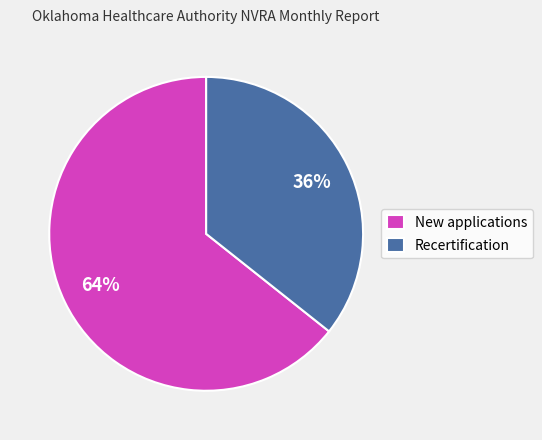

The New applications slice represents 70% of the pie. True or false?

False